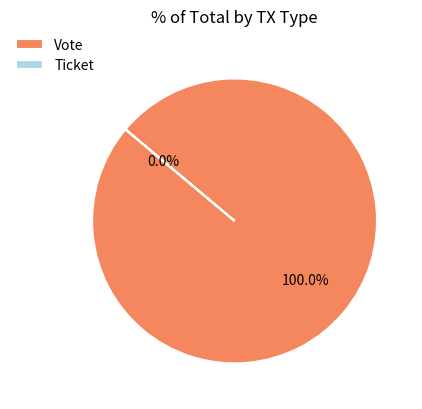

Combined, do Vote and Ticket account for over 50%?

Yes